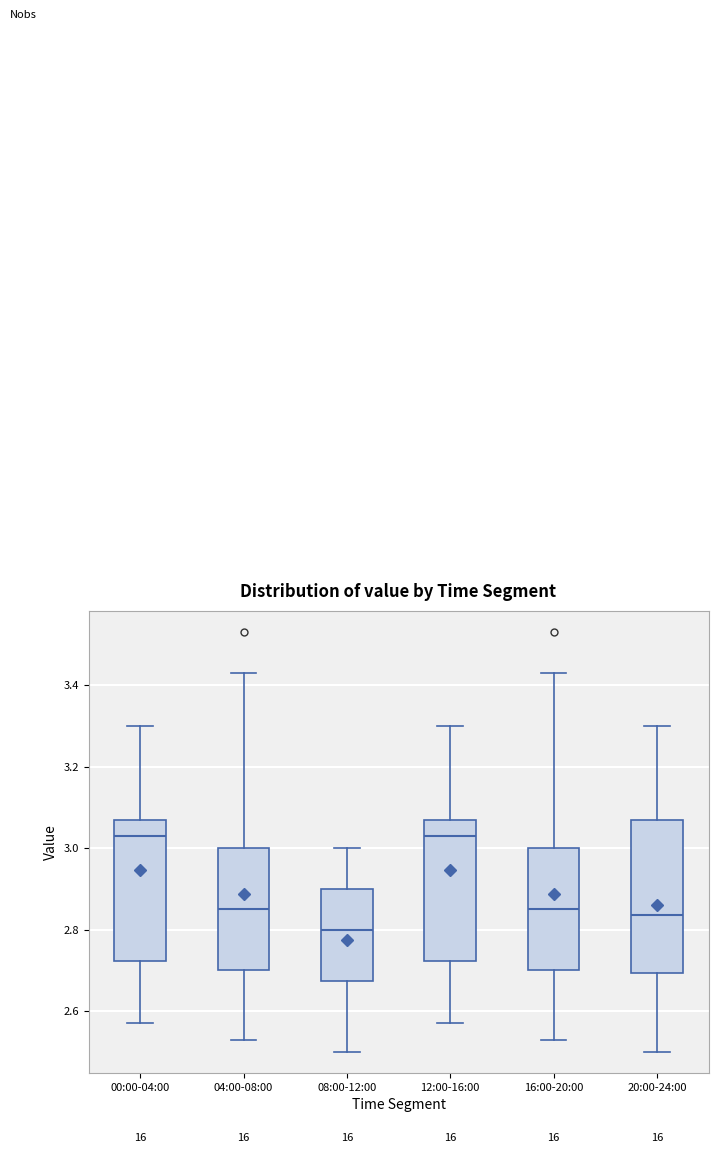

Which box's median line is the lowest?

08:00-12:00